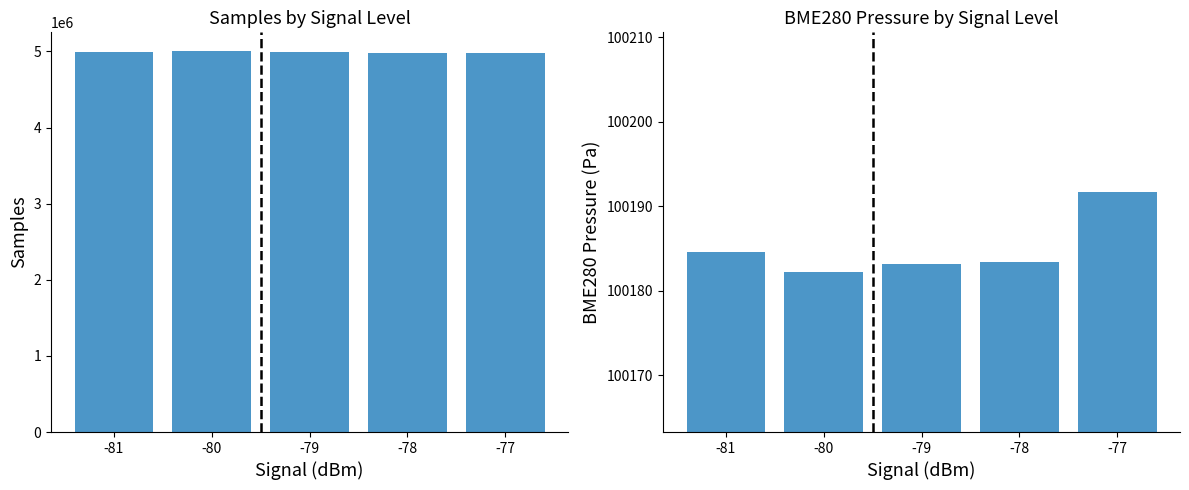

Which series has the largest total across all categories?

Samples